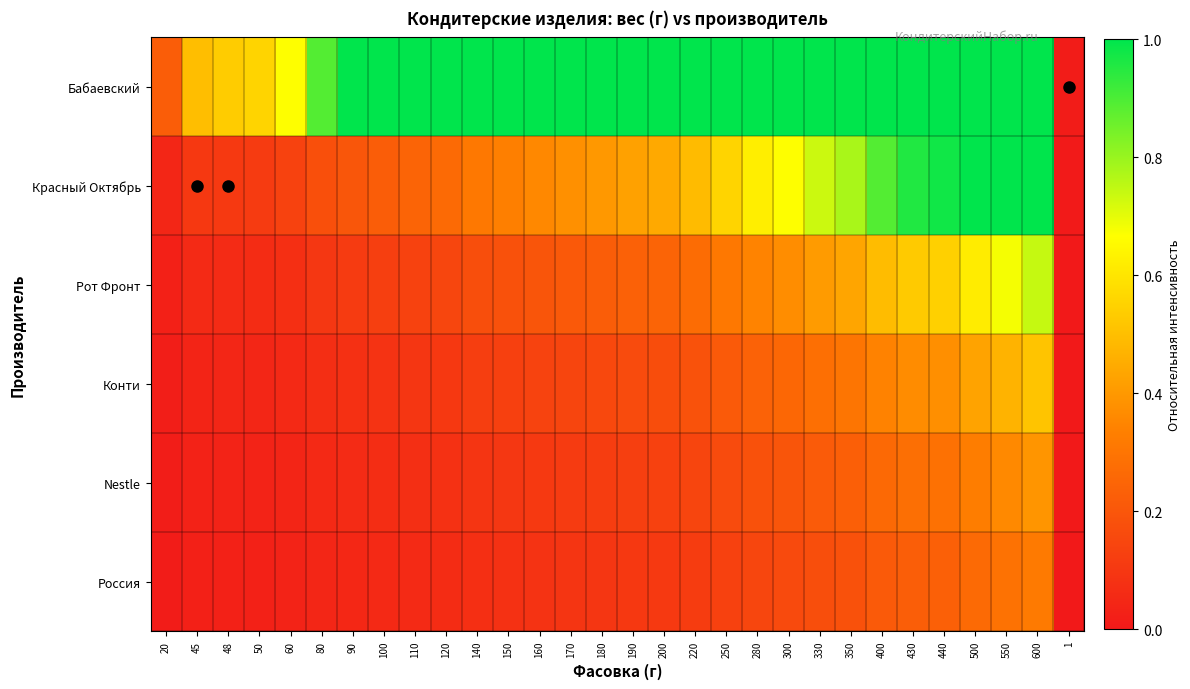

At which category is the sum across all series the highest?

600